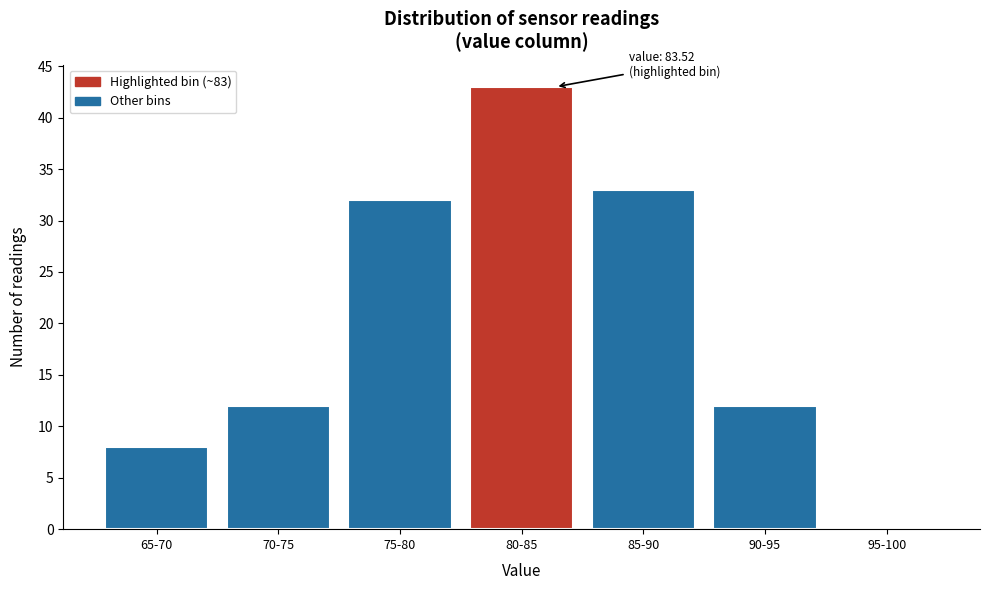

Reading right to left, transcribe all the data shown in this chart.

95-100=0	90-95=12	85-90=33	80-85=43	75-80=32	70-75=12	65-70=8